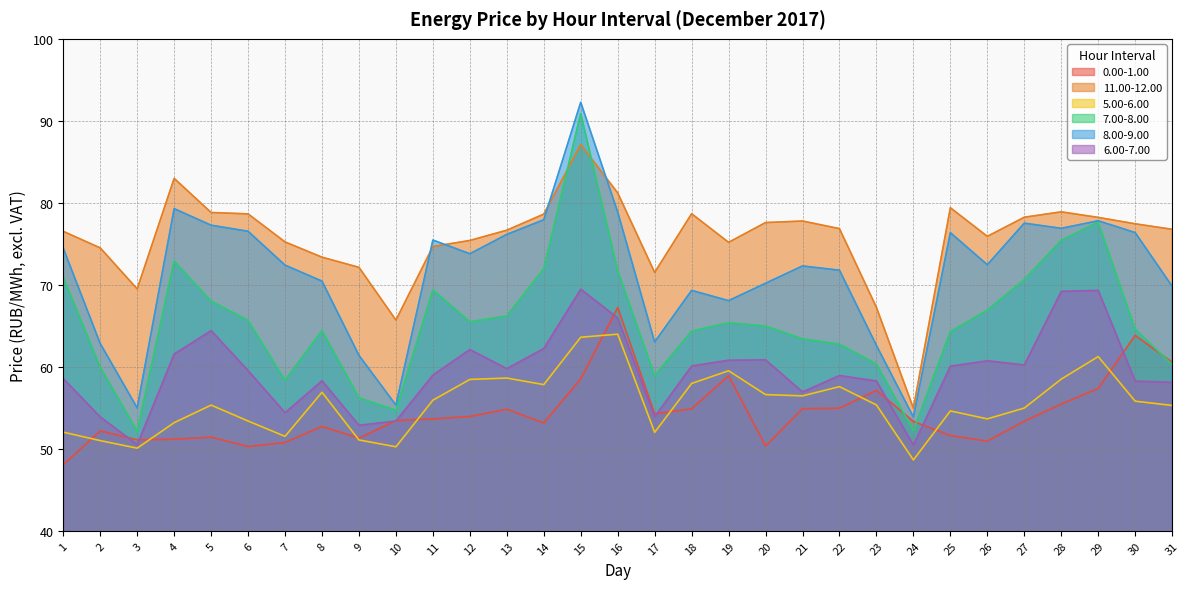

How many data points does each series have?

31